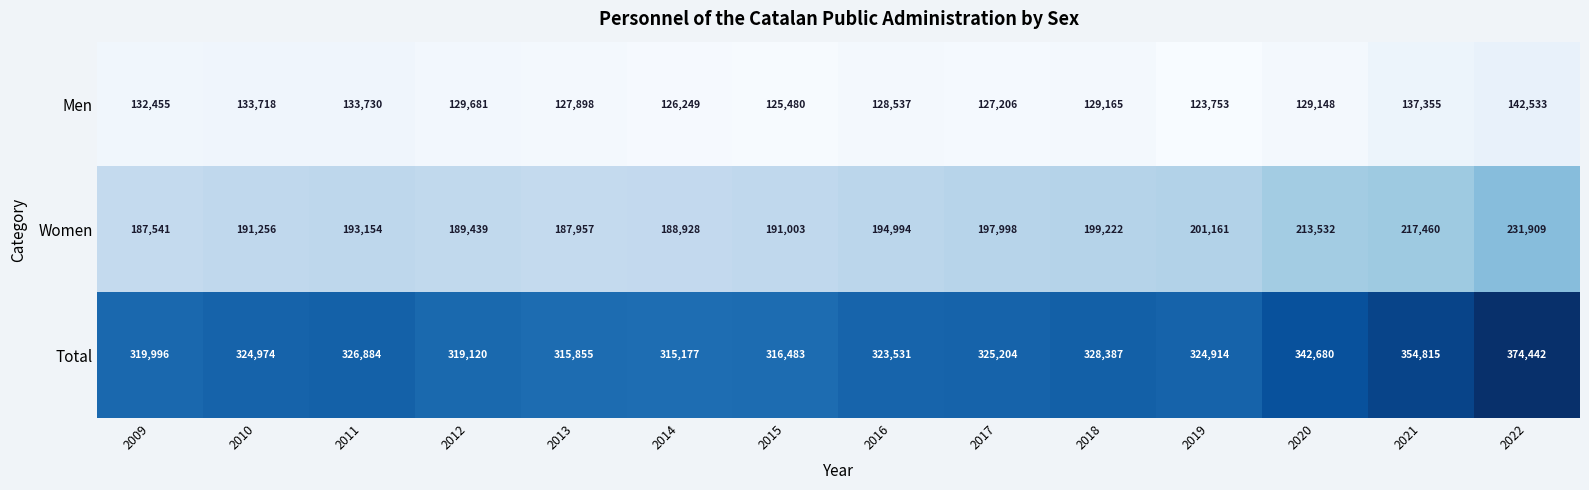

The Women series shows 187541 at 2009. True or false?

True